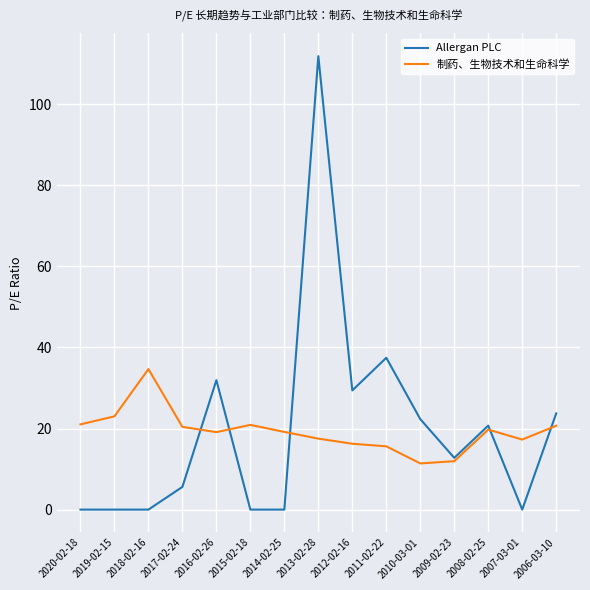

Where is the first local minimum for 制药、生物技术和生命科学?

2016-02-26